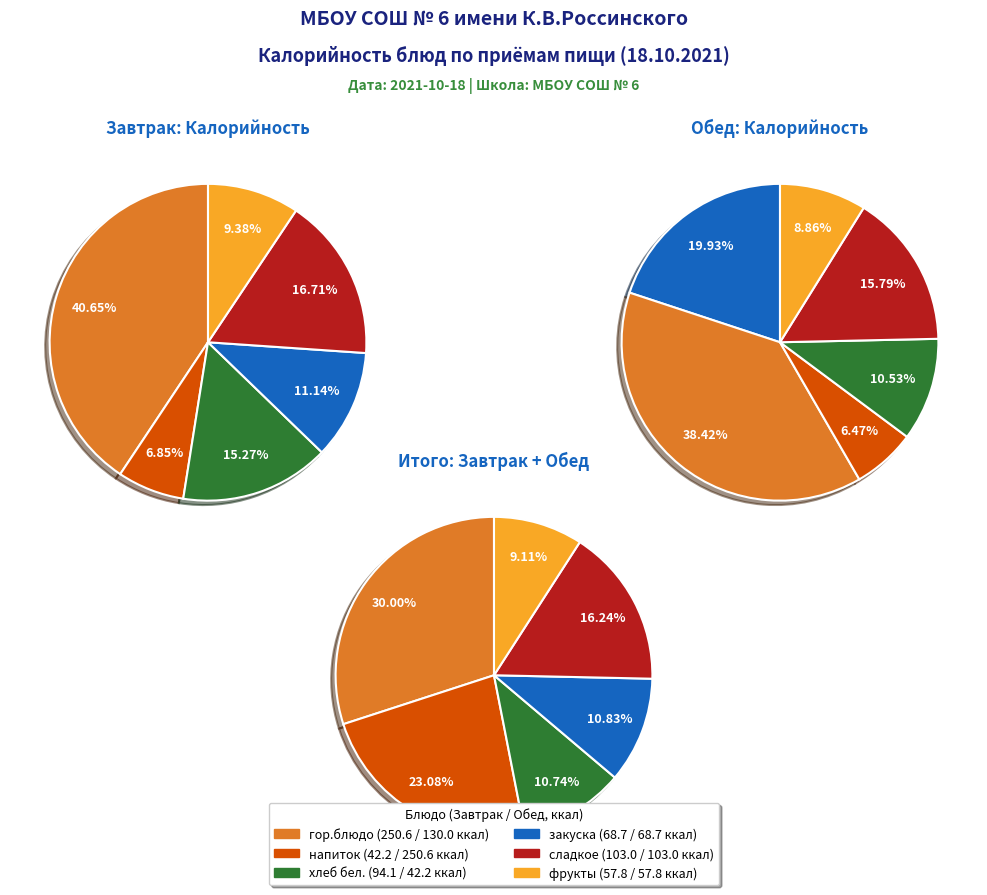

Between закуска and гор.блюдо, which is larger?

гор.блюдо